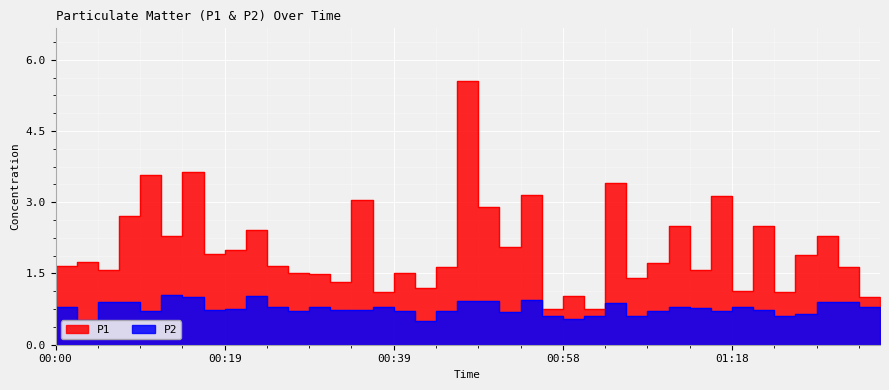

True or false: P2 and P1 intersect in this chart.

False